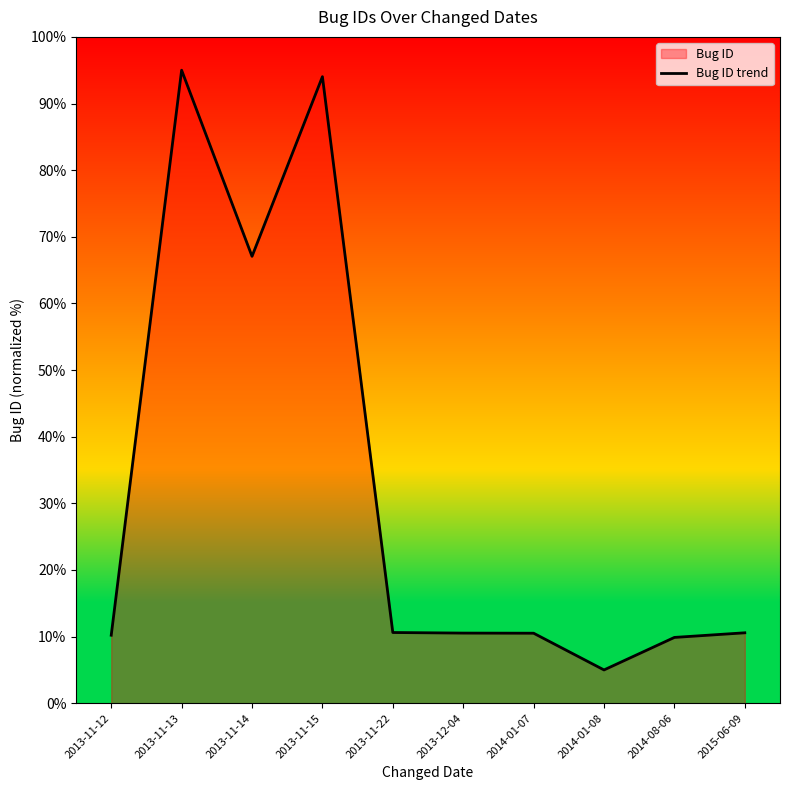

List the labels in order of value, smallest first.

2014-01-08, 2014-08-06, 2013-11-12, 2014-01-07, 2013-12-04, 2015-06-09, 2013-11-22, 2013-11-14, 2013-11-15, 2013-11-13